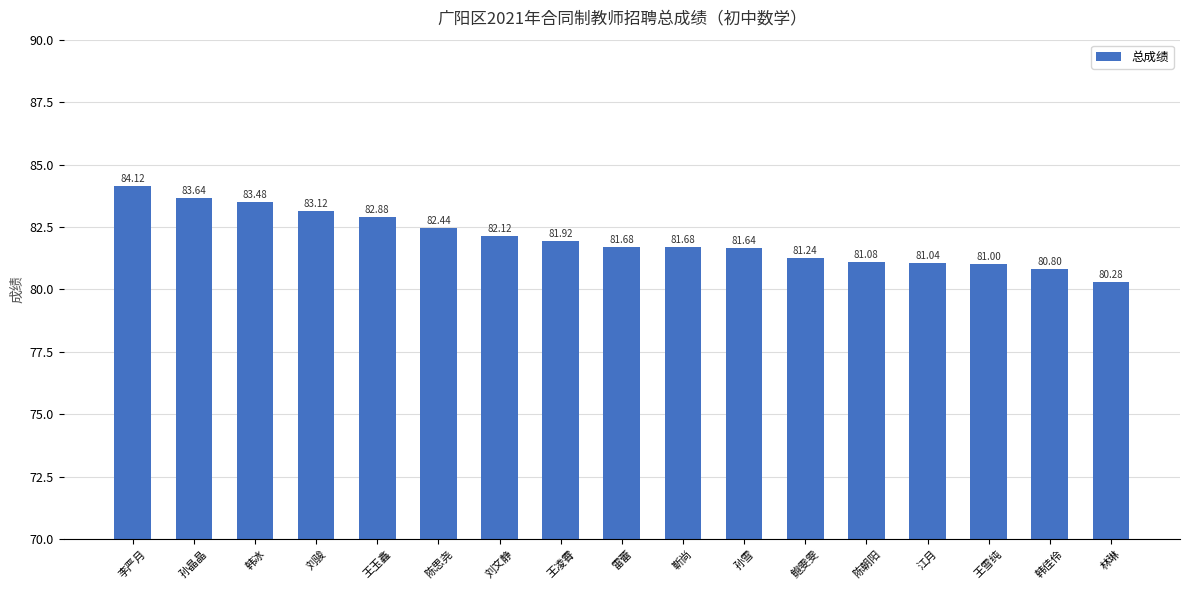

What value does the data have at 孙雪?

81.6